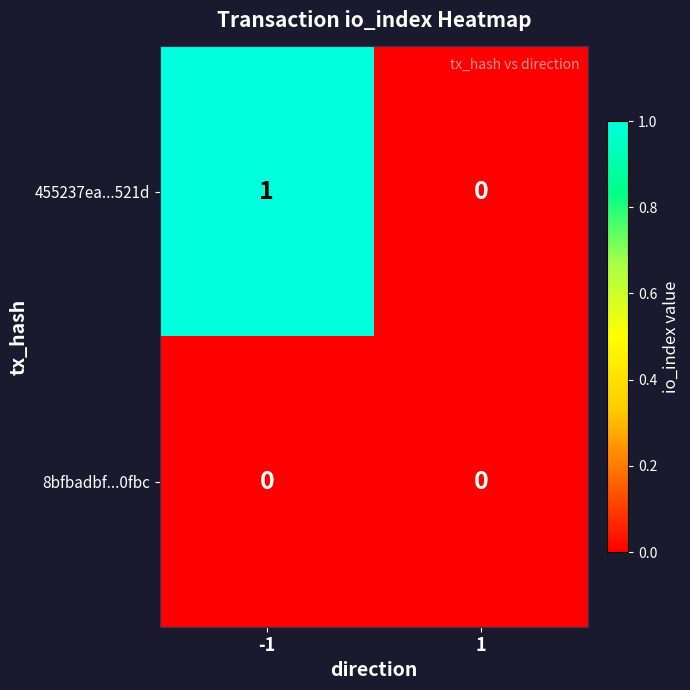

Between -1 and 1, which series saw the biggest shift?

455237ea...521d